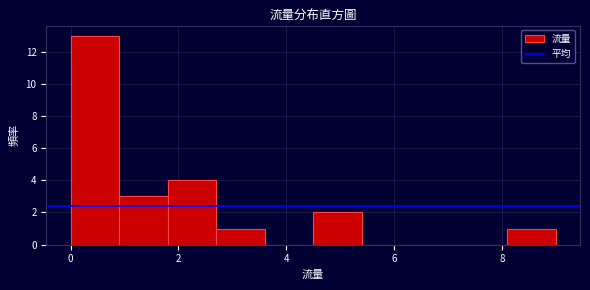

Reading left to right, transcribe this chart: for each bar, give the range it covers on the x-axis and its height. Neither the bar edges nor the heights are printed on the chart, so give them approximately, as read against the axes.

0.0 to 0.9: 13
0.9 to 1.8: 3
1.8 to 2.7: 4
2.7 to 3.6: 1
3.6 to 4.5: 0
4.5 to 5.4: 2
5.4 to 6.3: 0
6.3 to 7.2: 0
7.2 to 8.1: 0
8.1 to 9.0: 1